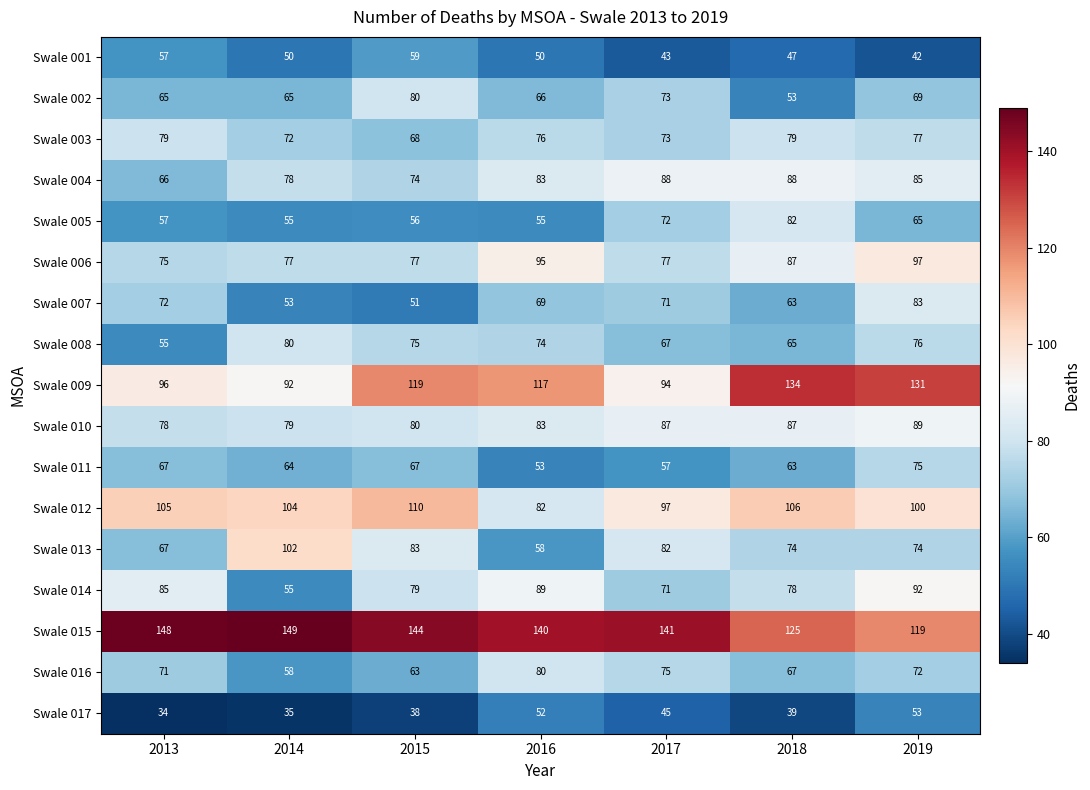

Which series has the widest spread of values?

Swale 013